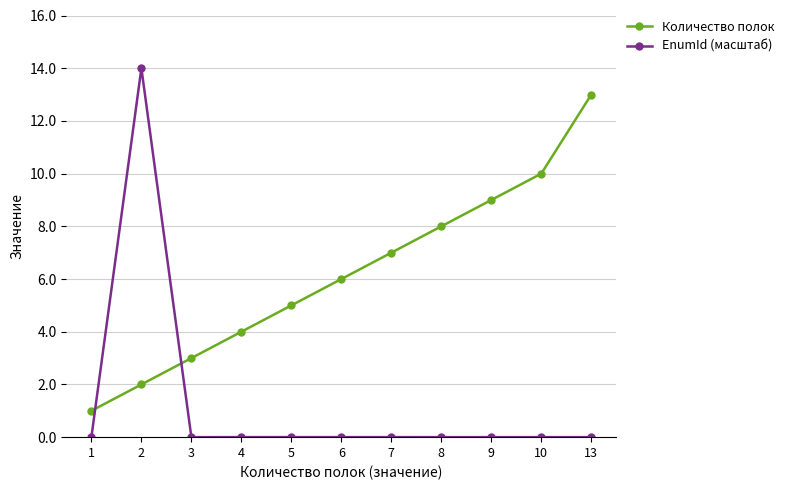

True or false: Количество полок has a value of 10.3 at 6.

False